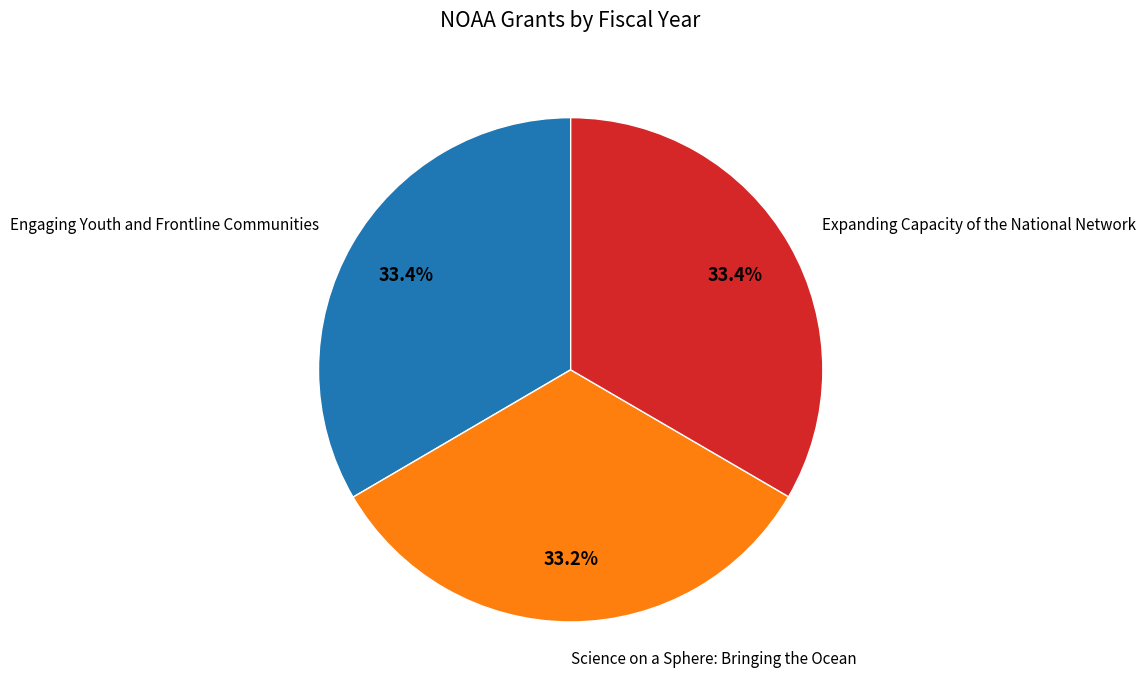

Does any single category account for the majority?

No